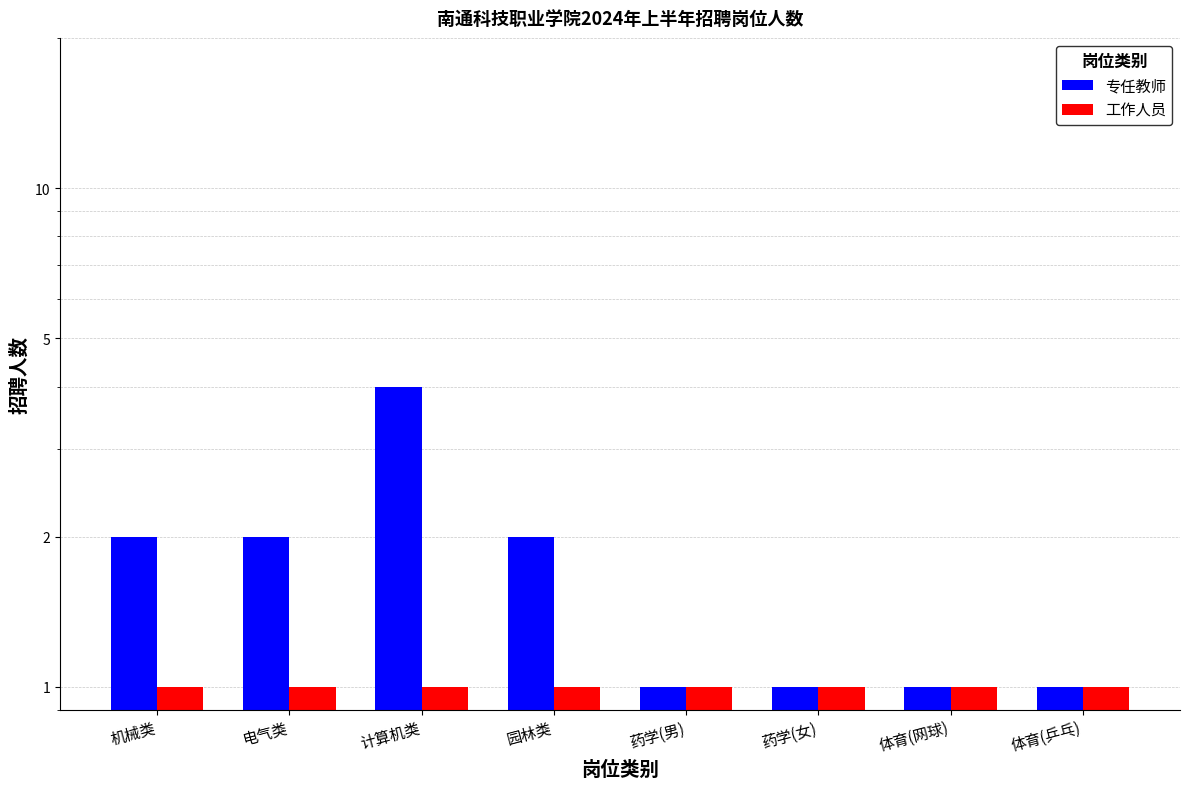

What is the smallest value displayed?

1